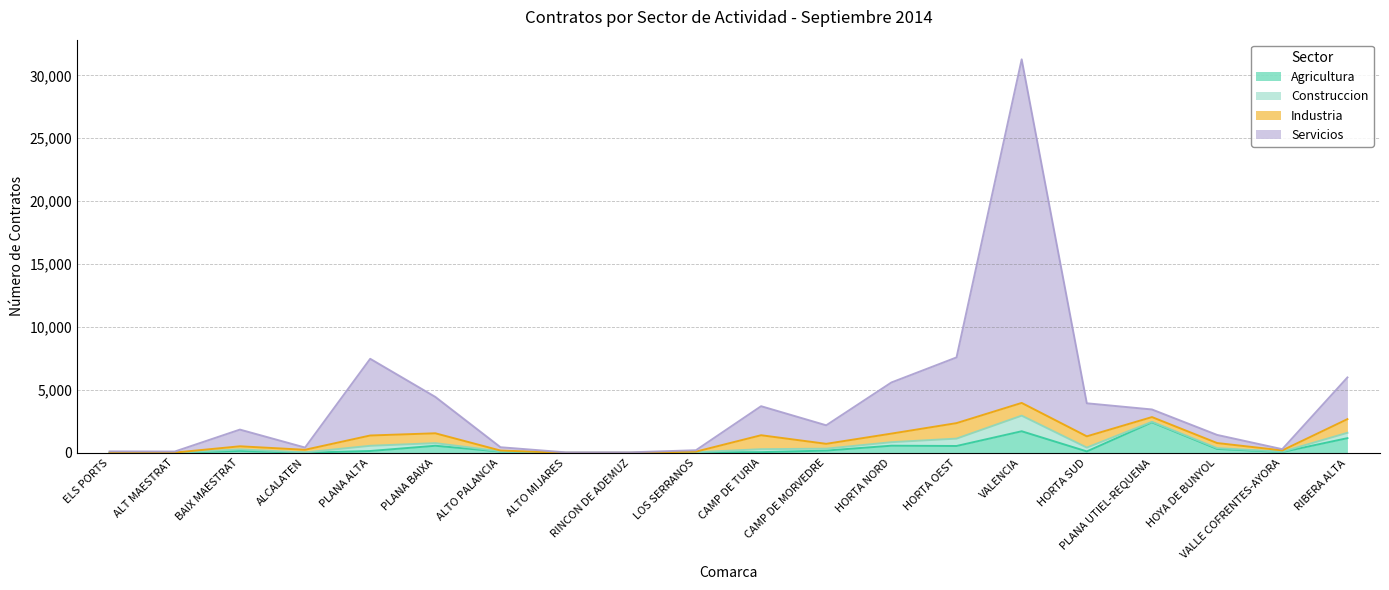

The value of Agricultura at PLANA UTIEL-REQUENA is 2426. True or false?

True